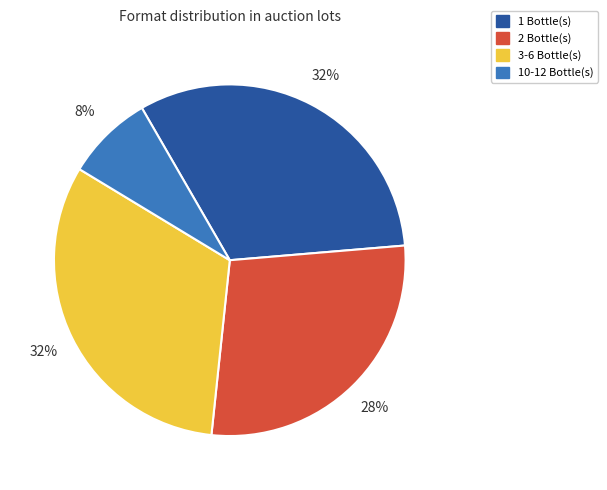

Is there any slice that represents more than half of the pie?

No